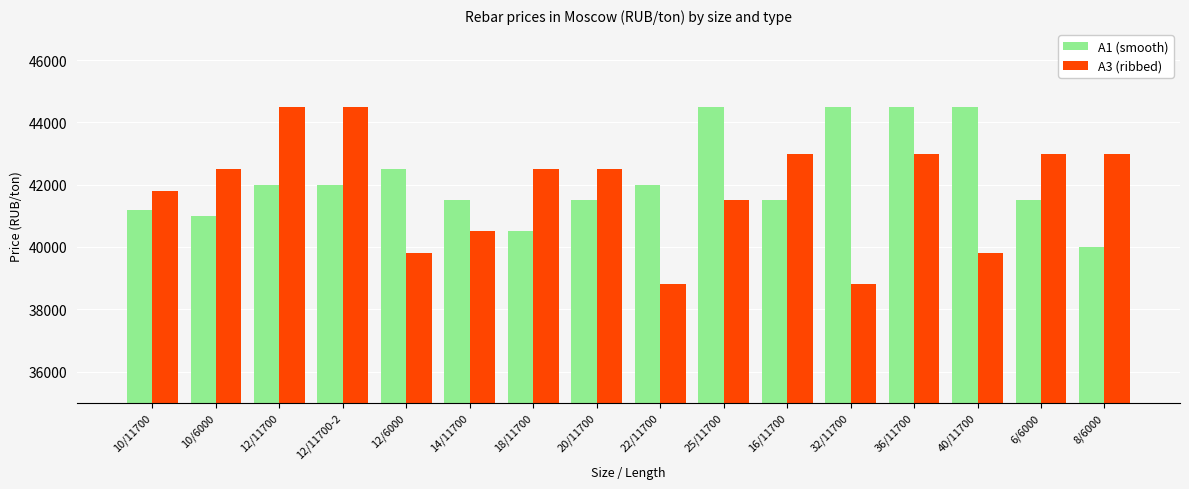

What is the minimum value for A1 (smooth)?

40000